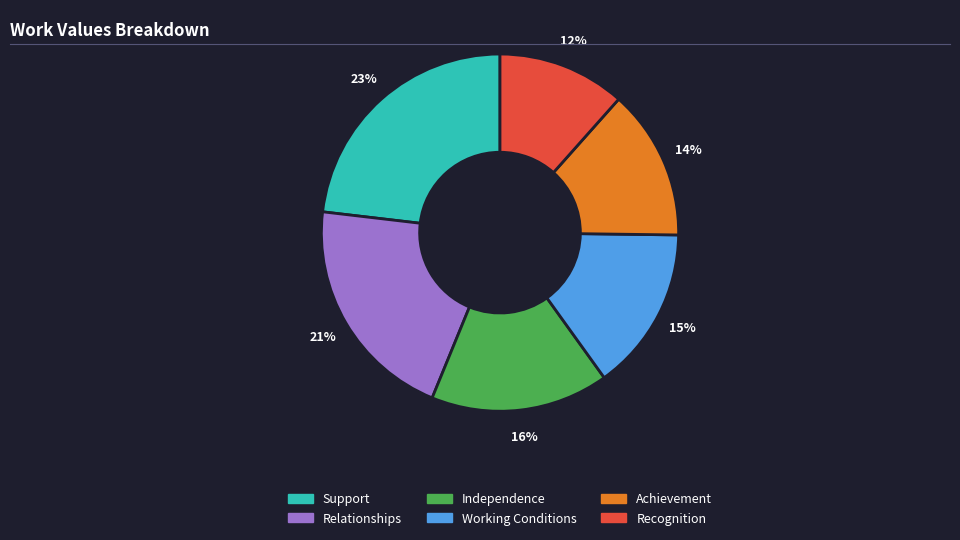

Which category has the biggest portion of the pie?

Support